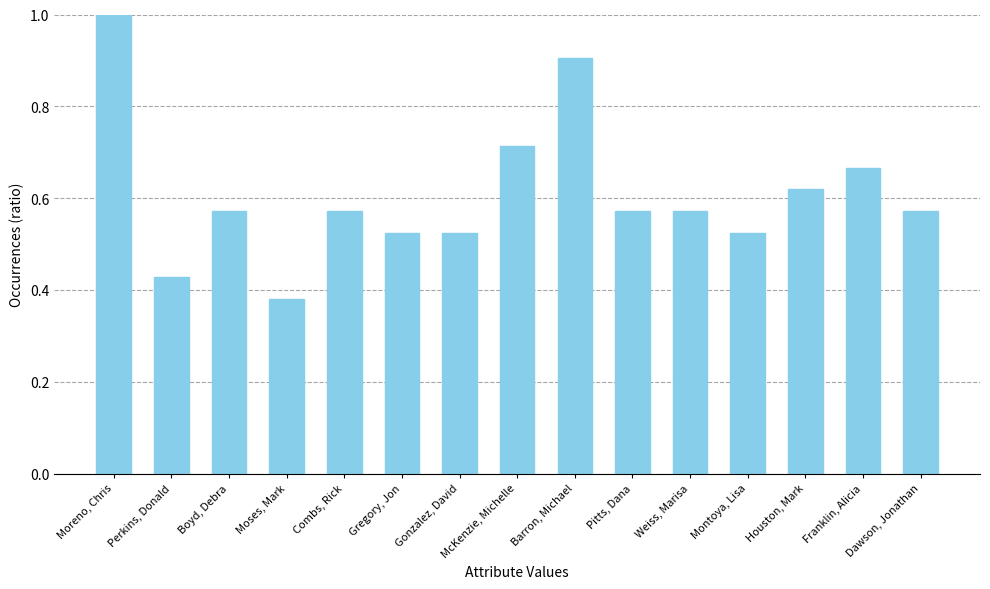

What is the sum of all values?

9.1